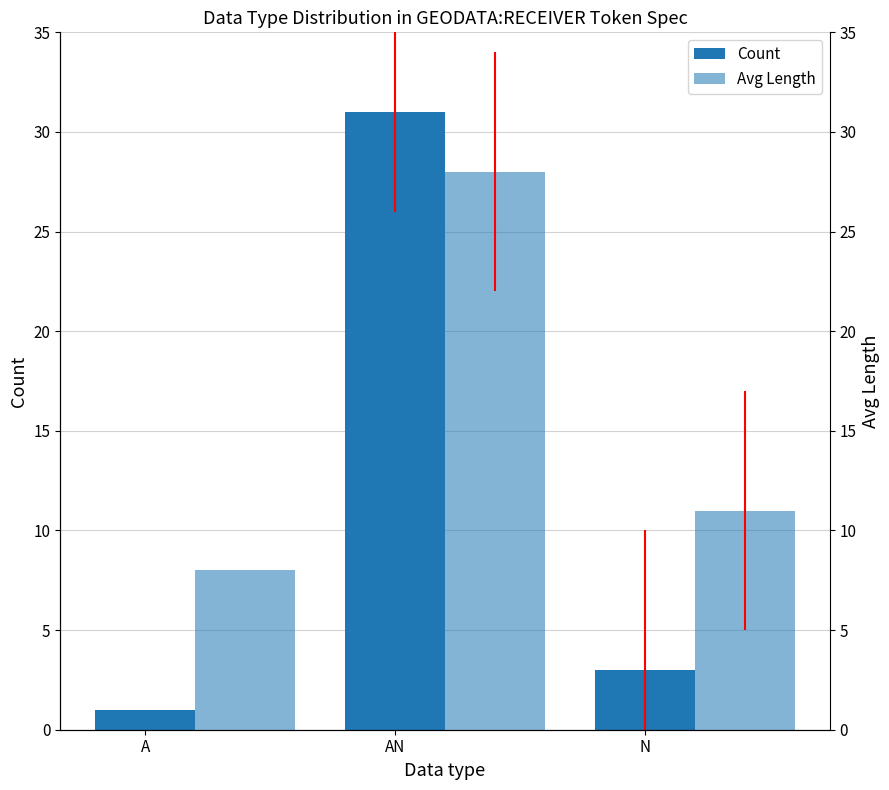

Count the number of categories in the chart.

3